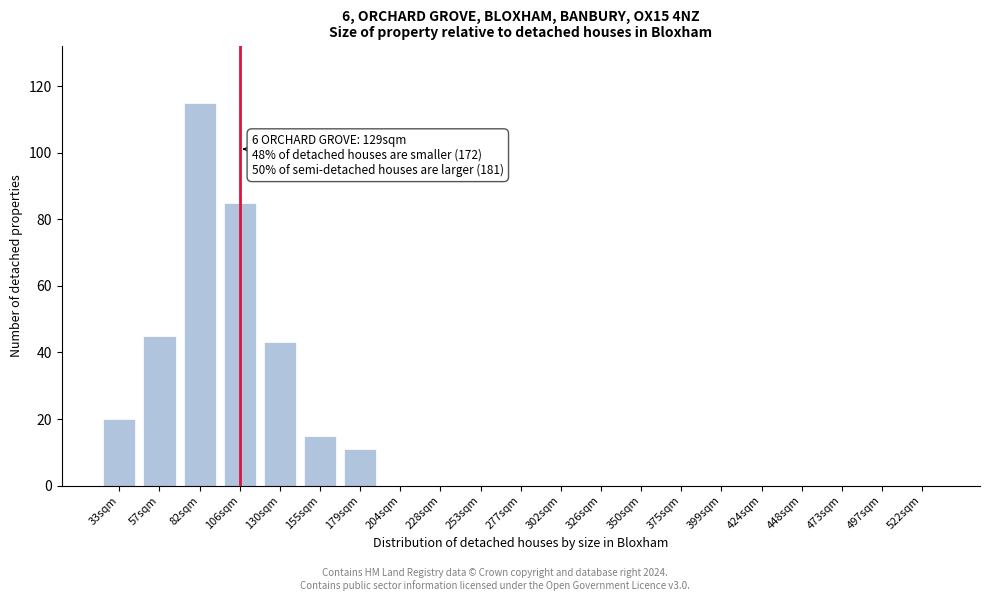

Reading left to right, extract all data points from this chart.

33sqm=20	57sqm=45	82sqm=115	106sqm=85	130sqm=43	155sqm=15	179sqm=11	204sqm=0	228sqm=0	253sqm=0	277sqm=0	302sqm=0	326sqm=0	350sqm=0	375sqm=0	399sqm=0	424sqm=0	448sqm=0	473sqm=0	497sqm=0	522sqm=0